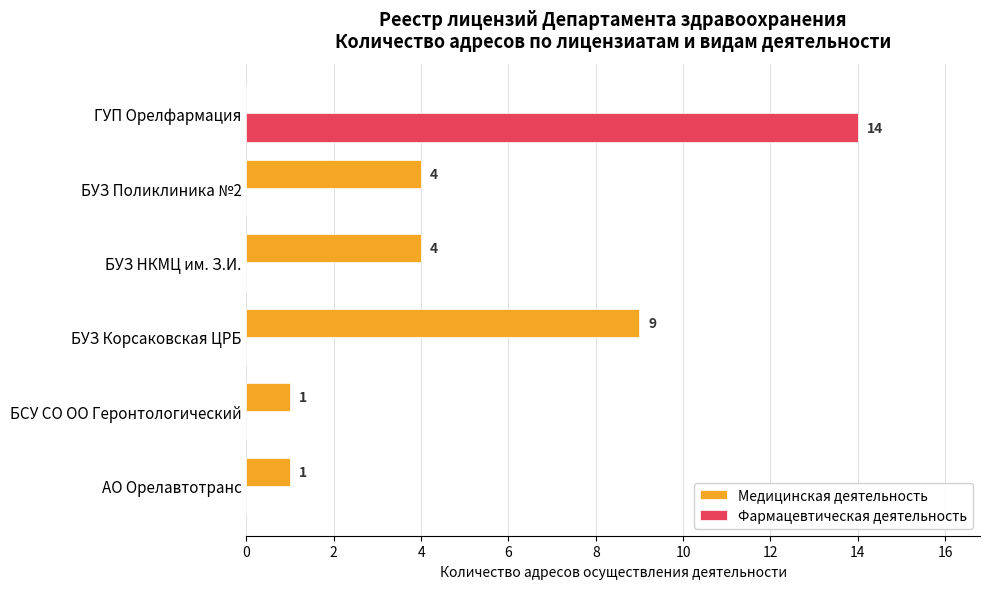

Which series changed the most between БСУ СО ОО Геронтологический and БУЗ Корсаковская ЦРБ?

Медицинская деятельность